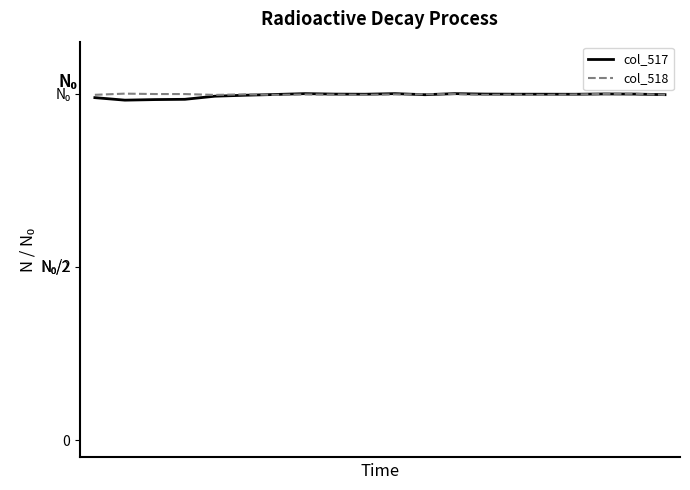

How many times do col_518 and col_517 cross each other?

5